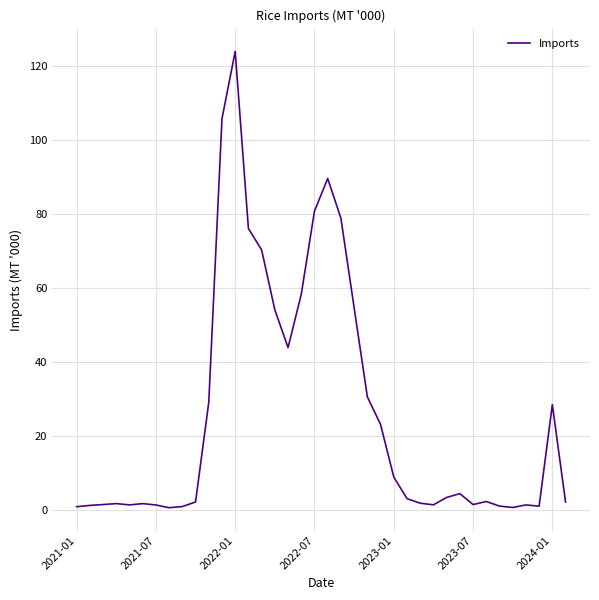

What is the maximum value shown in the chart?

123.9